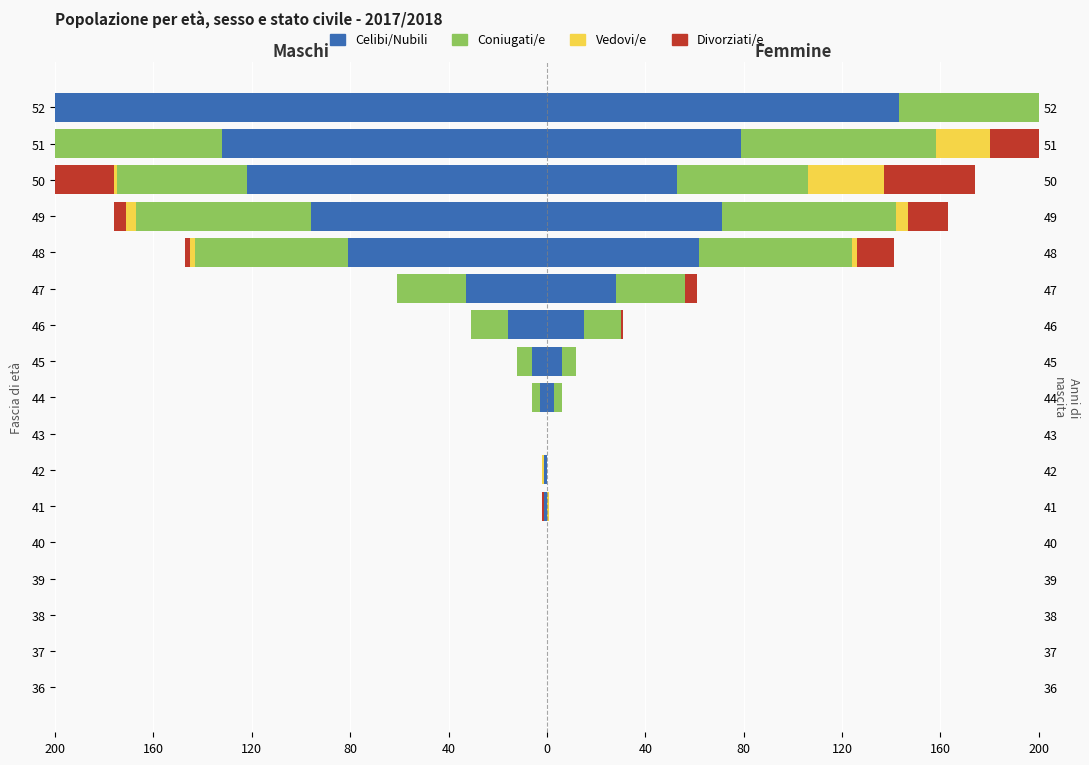

What is the smallest value displayed?

-278